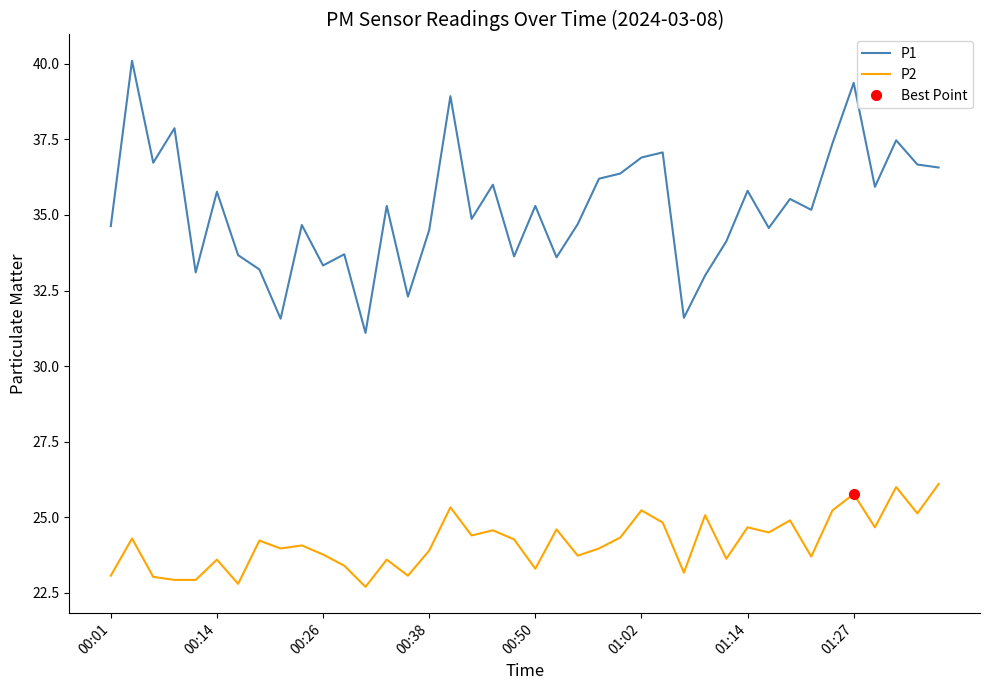

In P2, how many points are lower than both neighbors (excluding endpoints)?

13